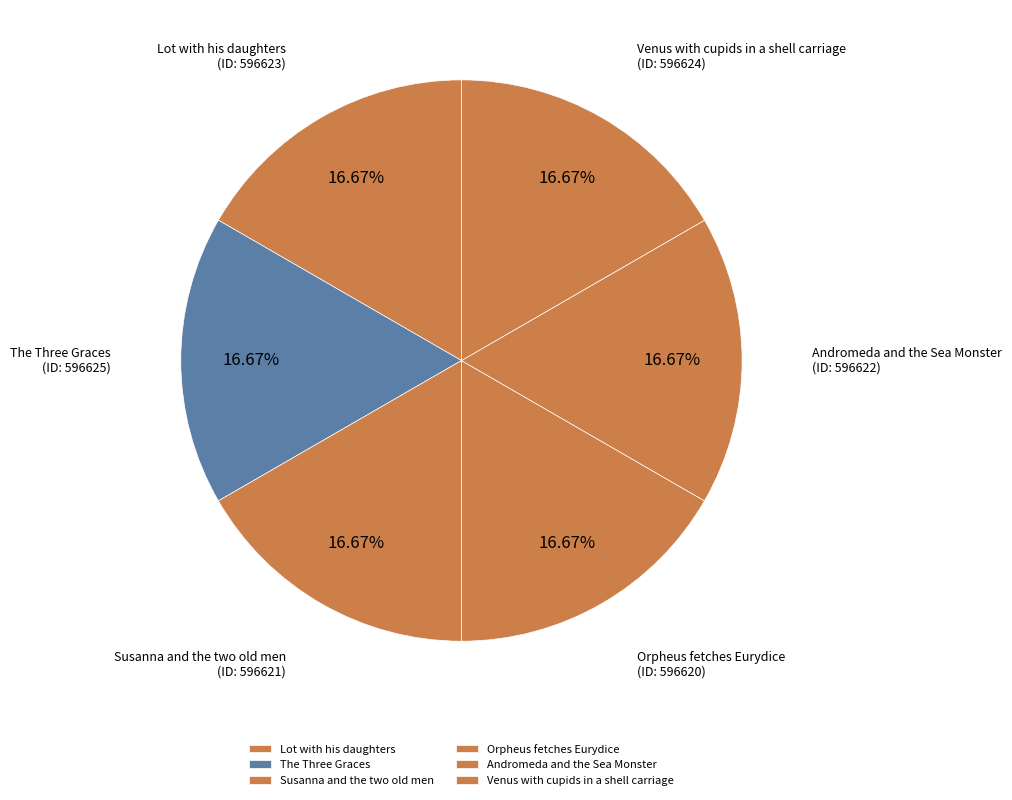

How many slices are in this pie chart?

6